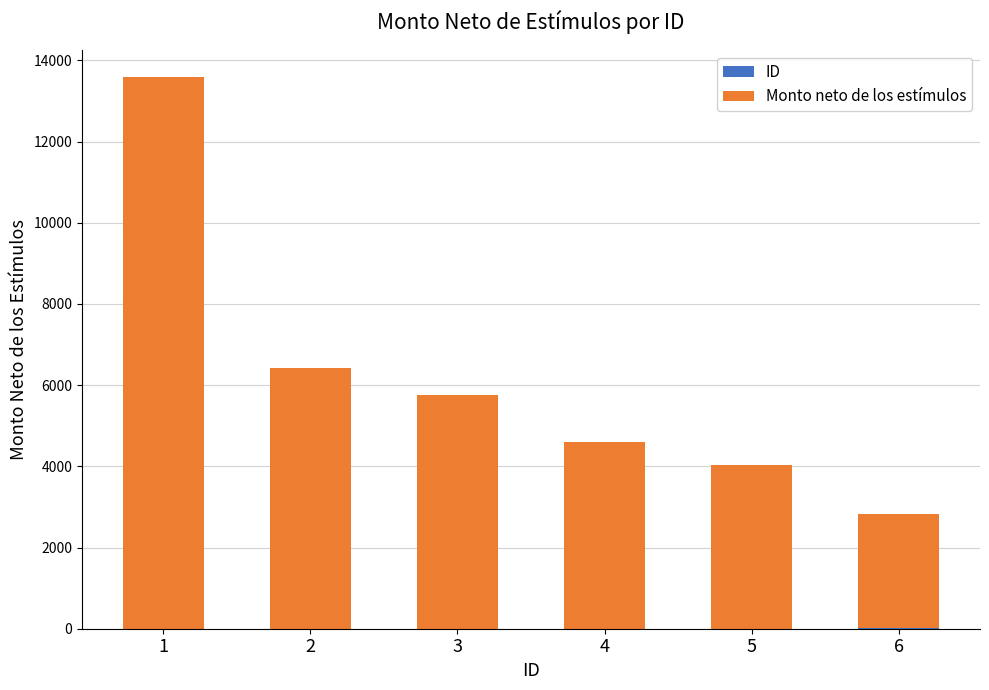

What is the value of the ID bar at the 1st from the left?

1